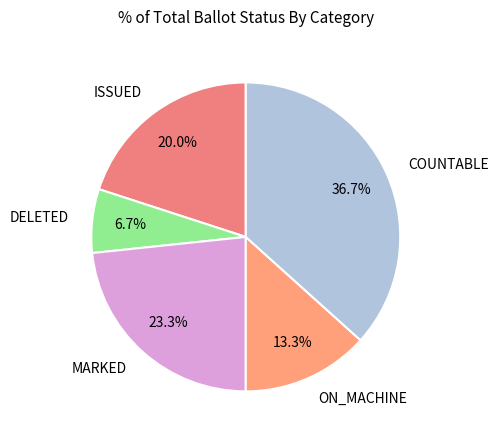

How many slices are in this pie chart?

5